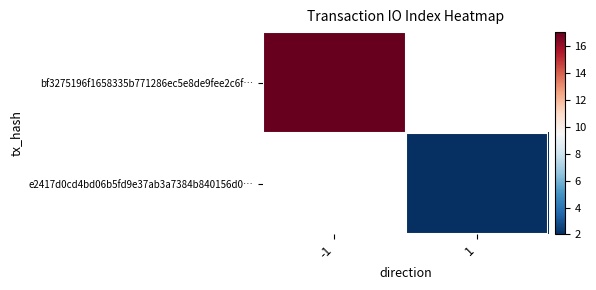

What is the approximate value of e2417d0cd4bd06b5fd9e37ab3a7384b840156d0… at 1?

2.0